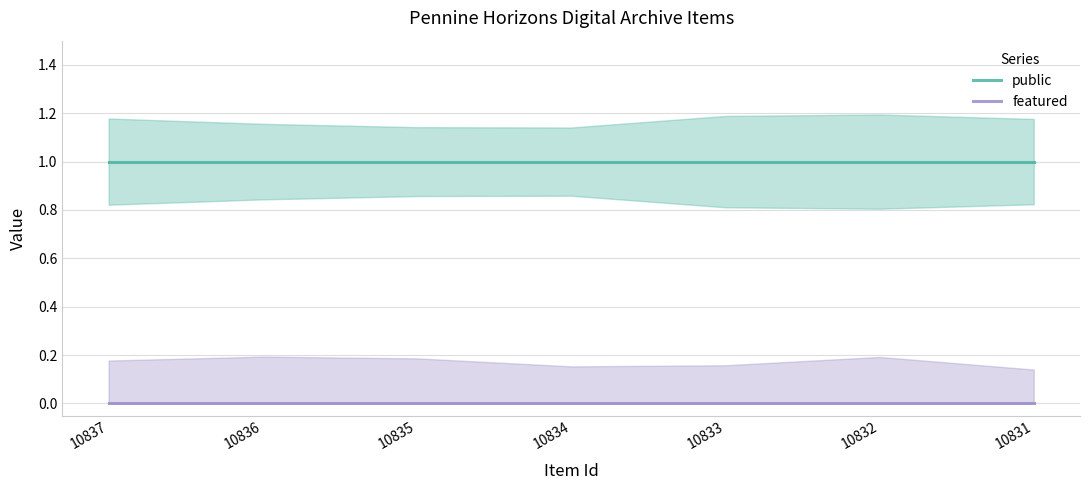

Which series has the largest total across all categories?

public